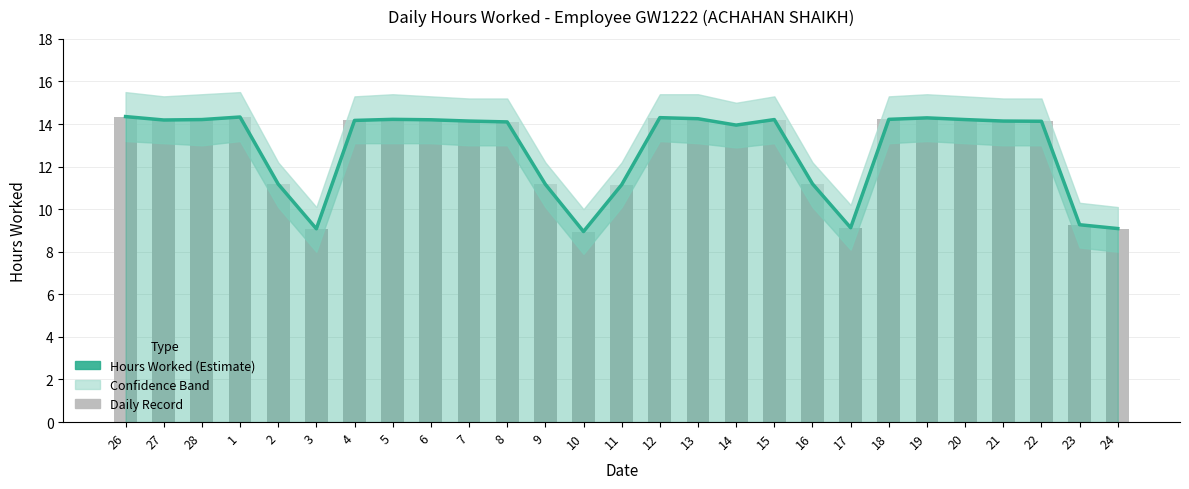

Reading left to right, transcribe all the data shown in this chart.

14.3	14.2	14.2	14.3	11.2	9.1	14.2	14.2	14.2	14.1	14.1	11.2	8.9	11.2	14.3	14.2	13.9	14.2	11.2	9.1	14.2	14.3	14.2	14.1	14.1	9.3	9.1